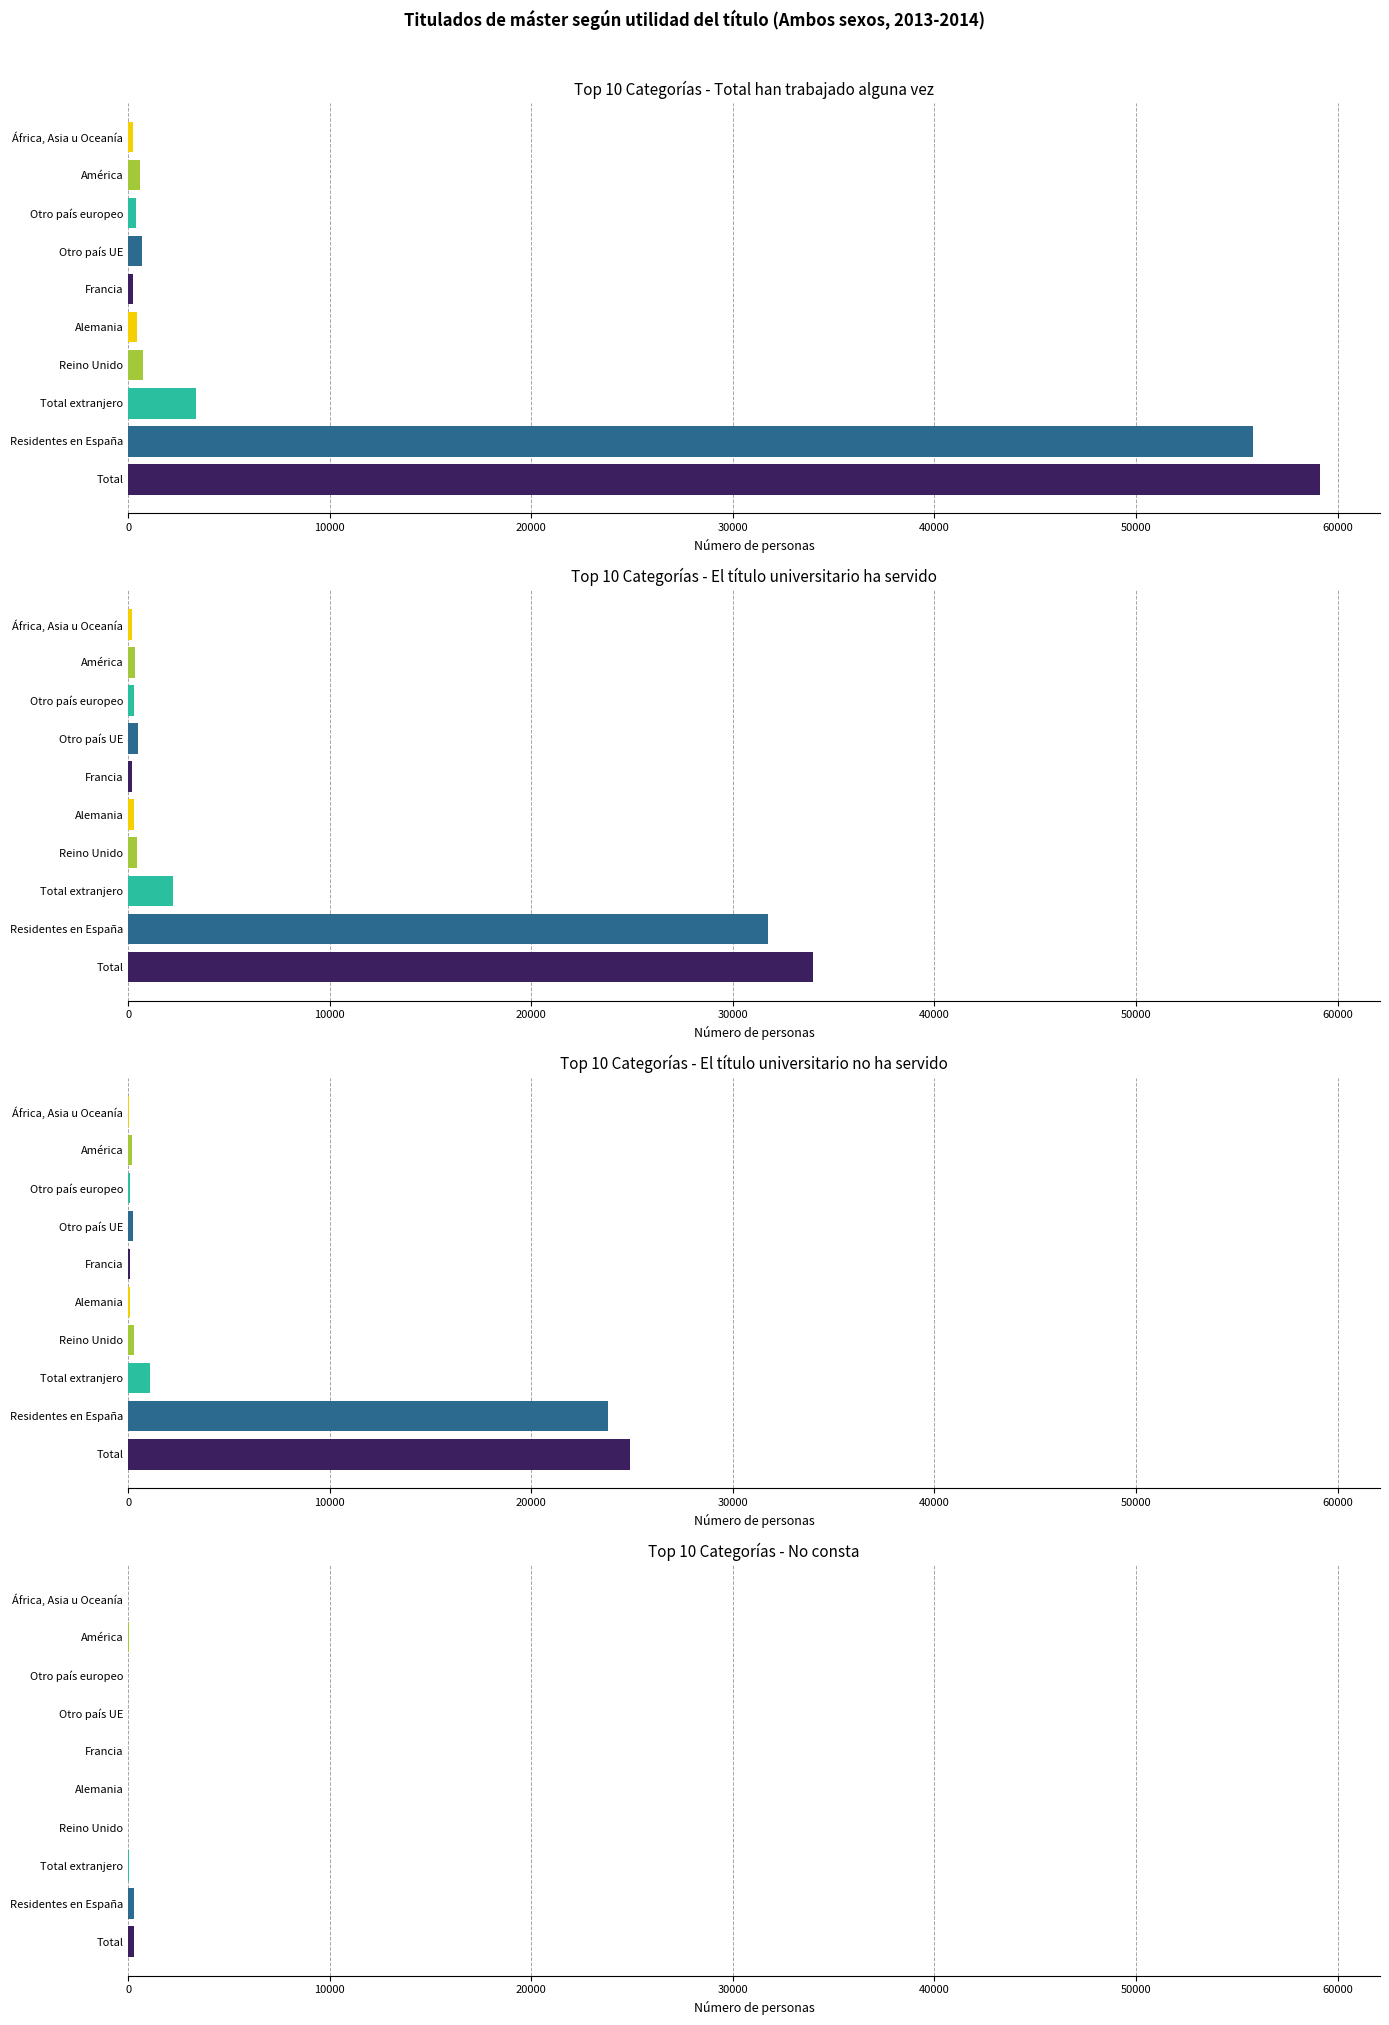

Is the value of El título universitario ha servido at África, Asia u Oceanía greater than the value of No consta at Residentes en España?

No